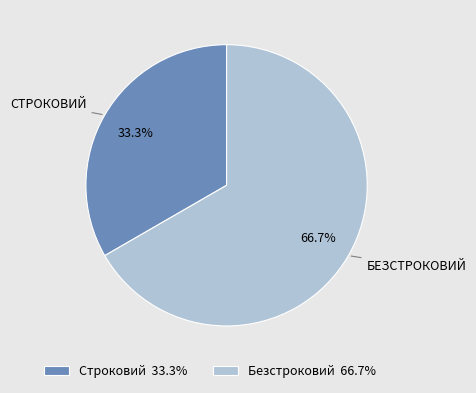

To the nearest percent, what is the difference between the Безстроковий and Строковий slice percentages?

33%